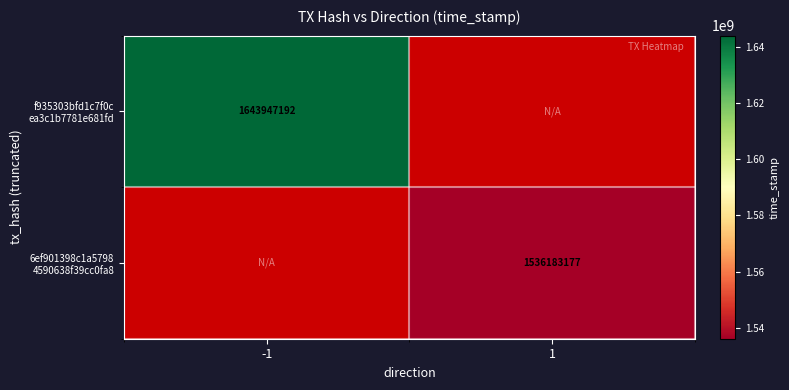

Which category has the highest value in the f935303bfd1c7f0c ea3c1b7781e681fd series?

-1